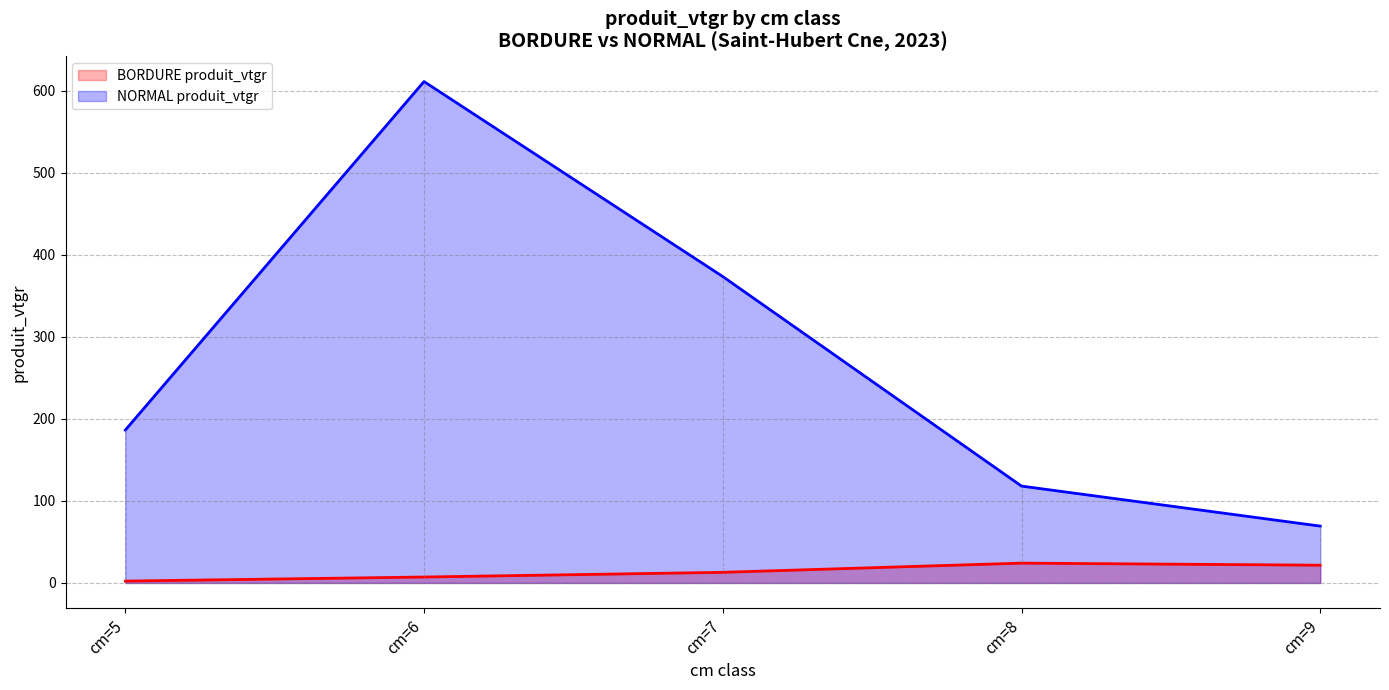

Where is the first local maximum for NORMAL produit_vtgr?

cm=6